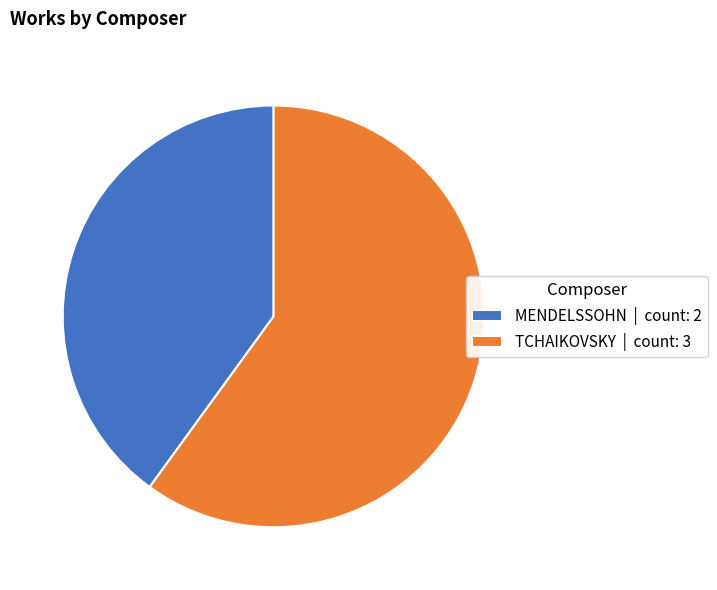

What is the ratio of the value at MENDELSSOHN to the value at TCHAIKOVSKY?

0.7